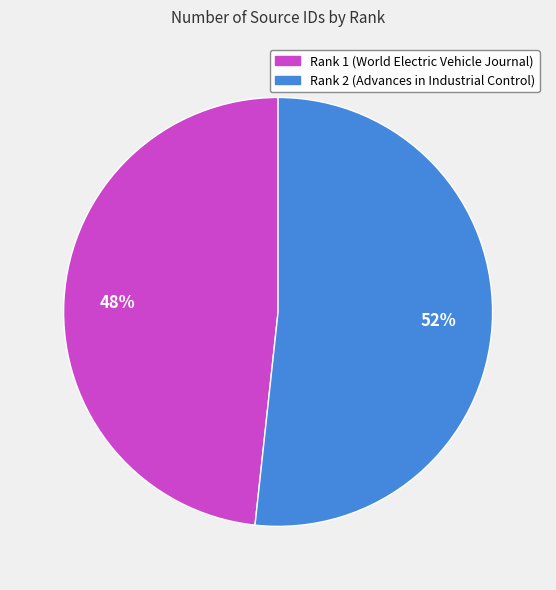

To the nearest percent, what portion does Rank 1 (World Electric Vehicle Journal) represent?

48%